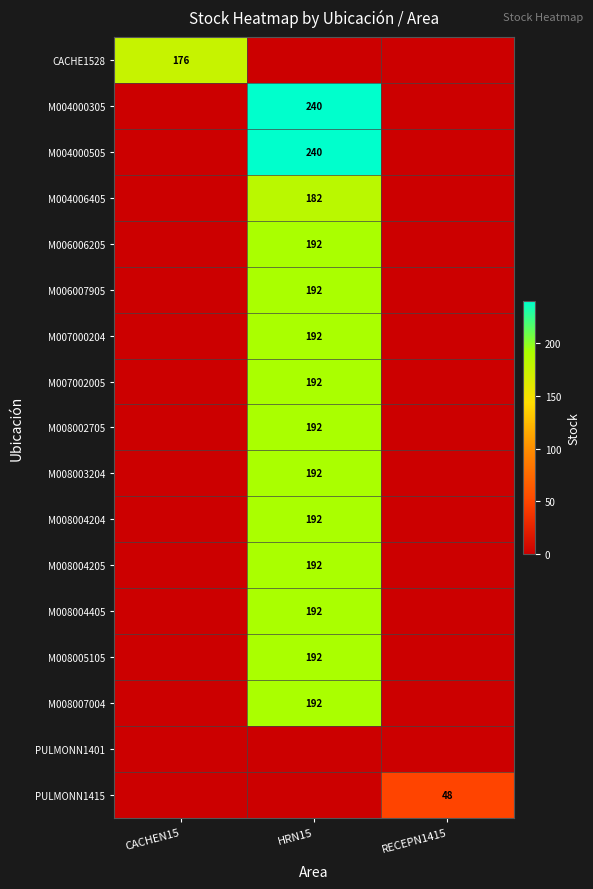

The M008002705 series shows 321 at HRN15. True or false?

False